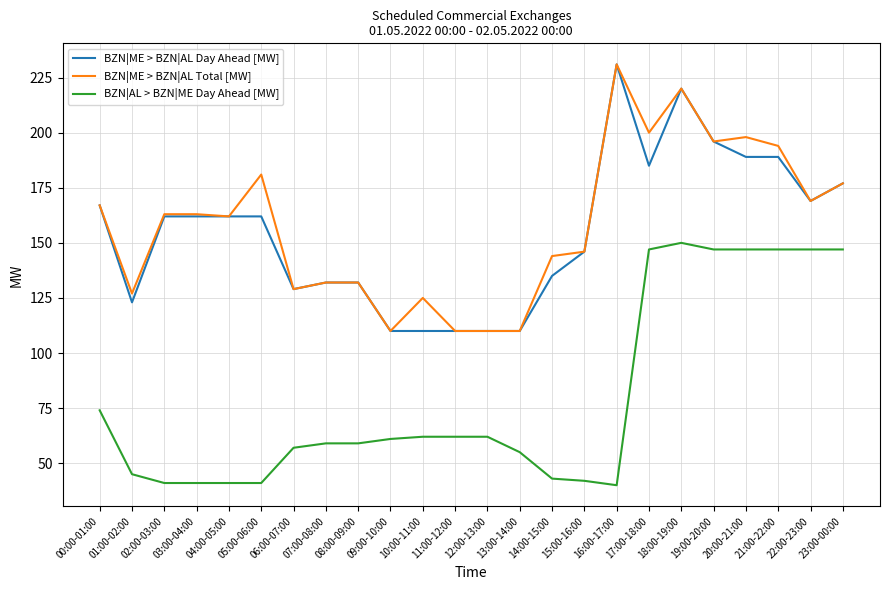

What are all the series names shown in the legend?

BZN|ME > BZN|AL Day Ahead [MW], BZN|ME > BZN|AL Total [MW], BZN|AL > BZN|ME Day Ahead [MW]